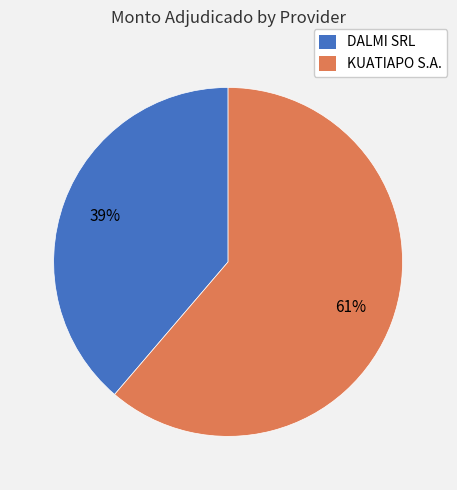

To the nearest percent, what is the average slice percentage?

50%